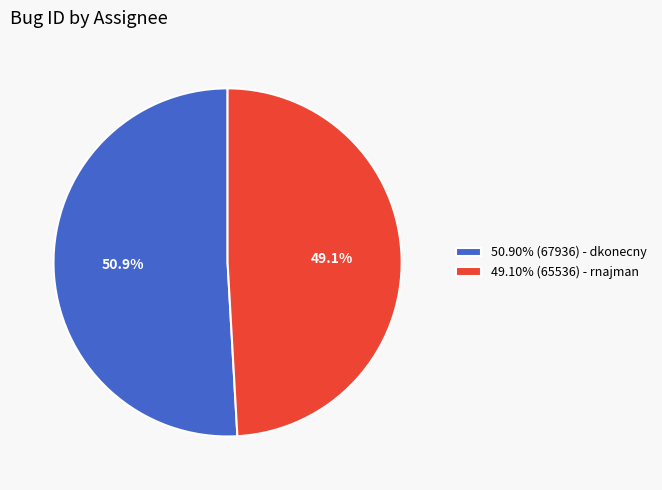

Is the sum of 50.90% (67936) - dkonecny and 49.10% (65536) - rnajman greater than half?

Yes